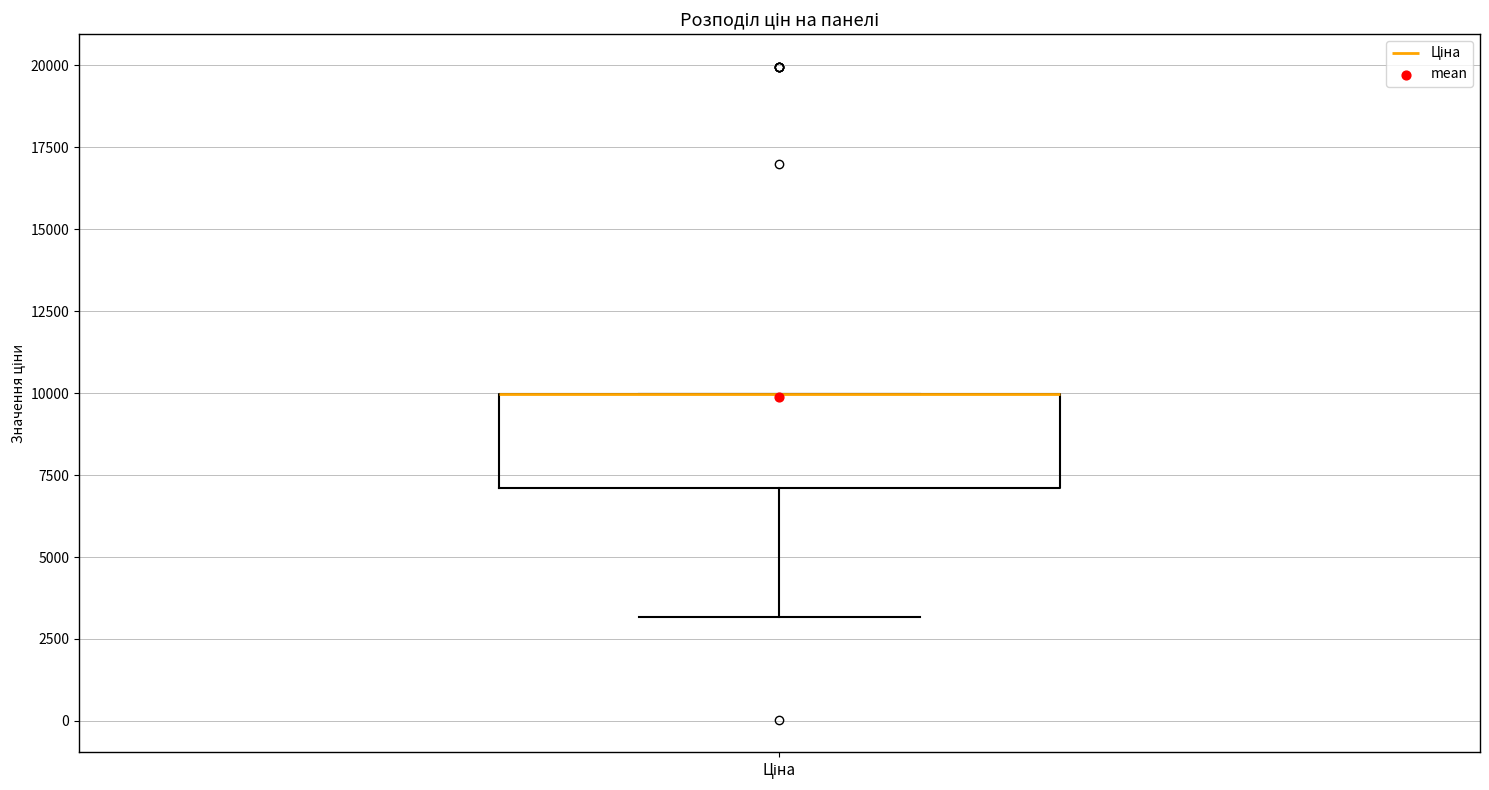

Read this box plot against the y-axis: the position of the median line, the range covered by the box, and the ends of both whiskers. The values are not printed on the chart, so give them approximately, as read against the axis.

median 10000 (drawn on the box's upper edge), box 7000 to 10000, whiskers 3000 to 10000